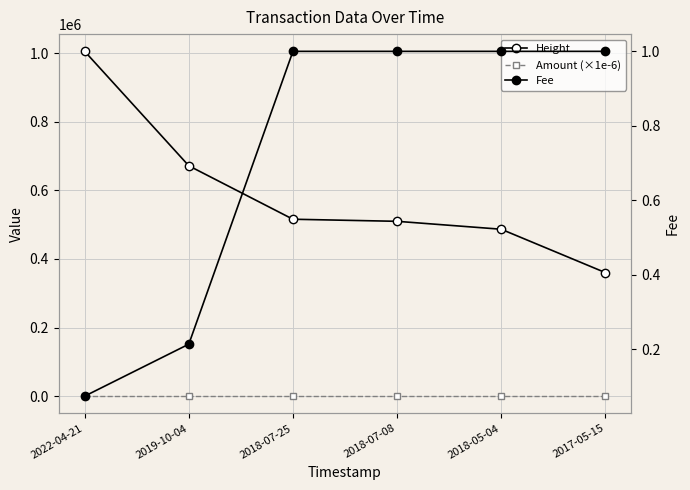

Is it true that Amount (×1e-6) equals 0.0 at 2018-07-25?

True